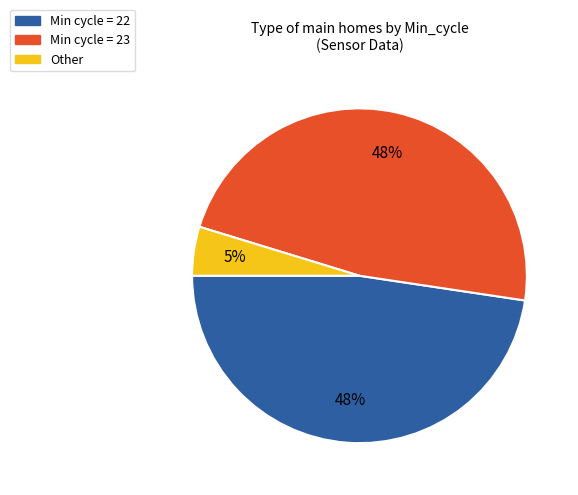

To the nearest percent, what is the difference between the largest and smallest slice percentages?

43%